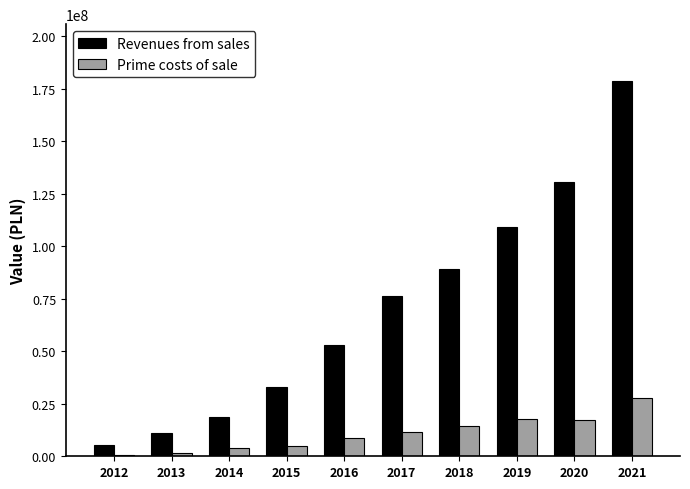

How many groups of bars are there?

10